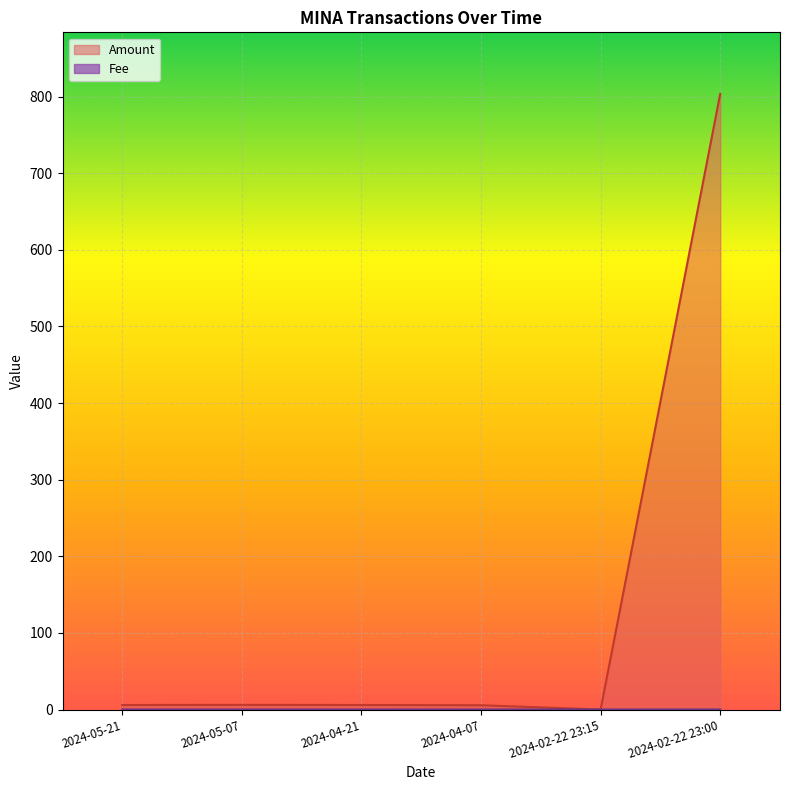

After their last crossing, which series has the higher values: Fee or Amount?

Amount